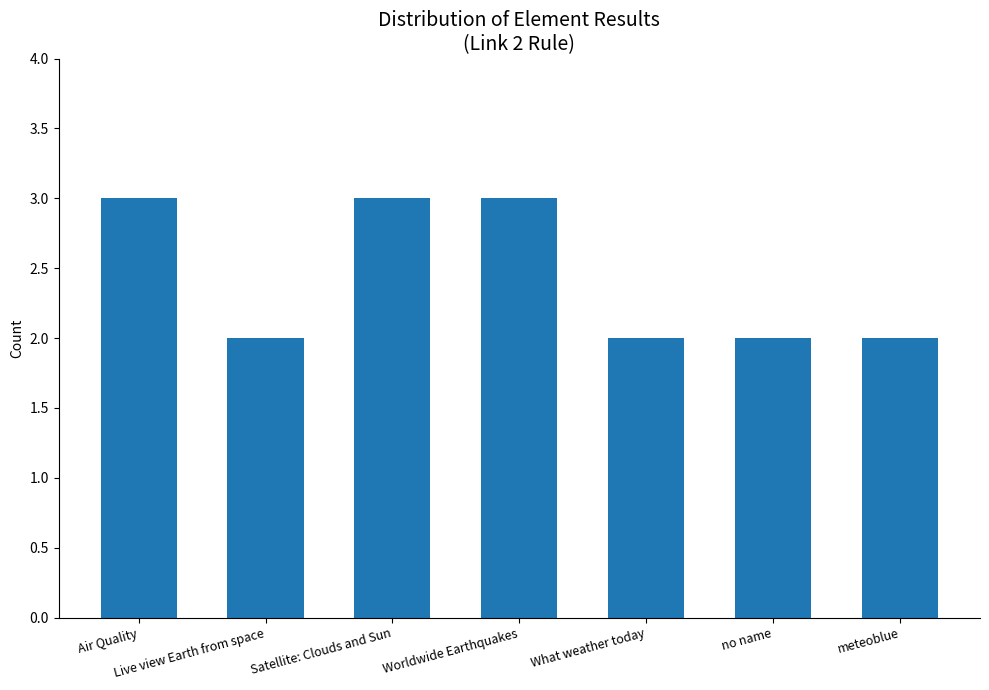

What is the ratio of the value at What weather today to the value at no name?

1.0